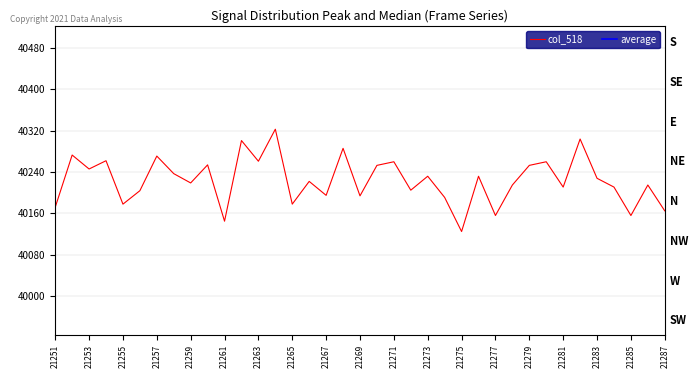

What is the value of the 24th point from the left?

40191